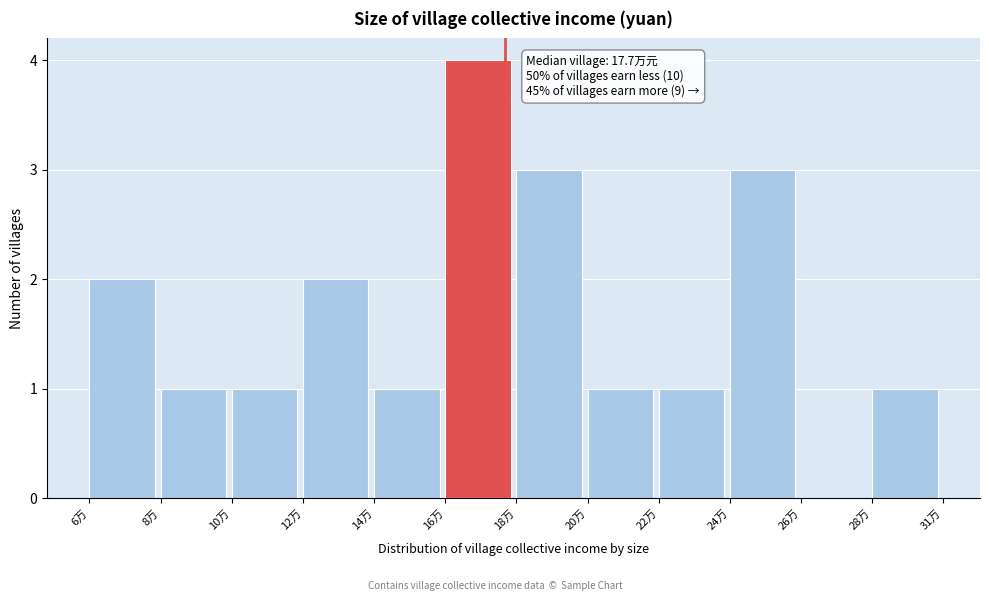

Reading right to left, what are all the values shown in this chart?

28万=1	26万=0	24万=3	22万=1	20万=1	18万=3	16万=4	14万=1	12万=2	10万=1	8万=1	6万=2